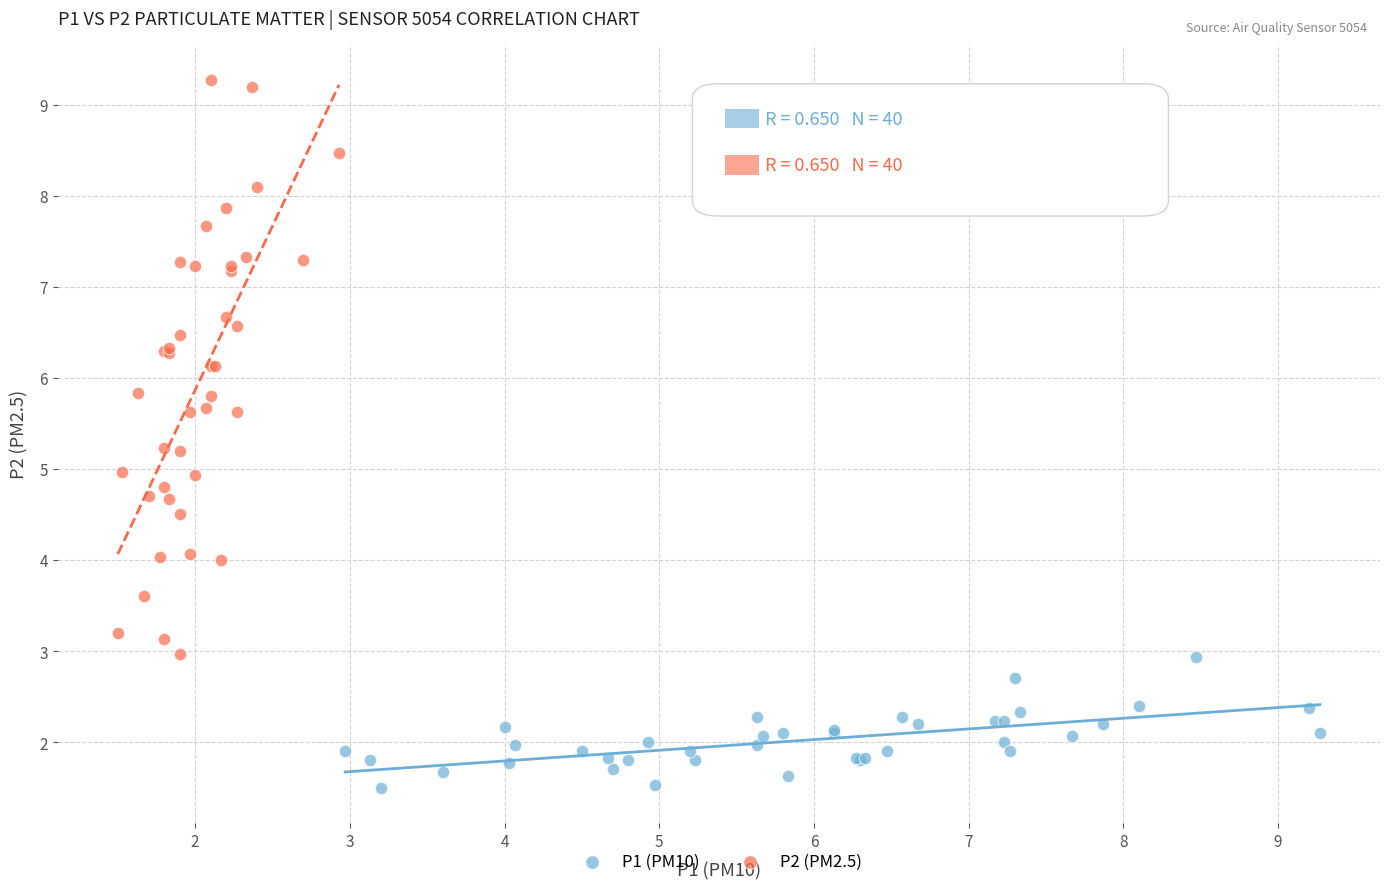

Which series contains the highest Y value?

P2 (PM2.5)